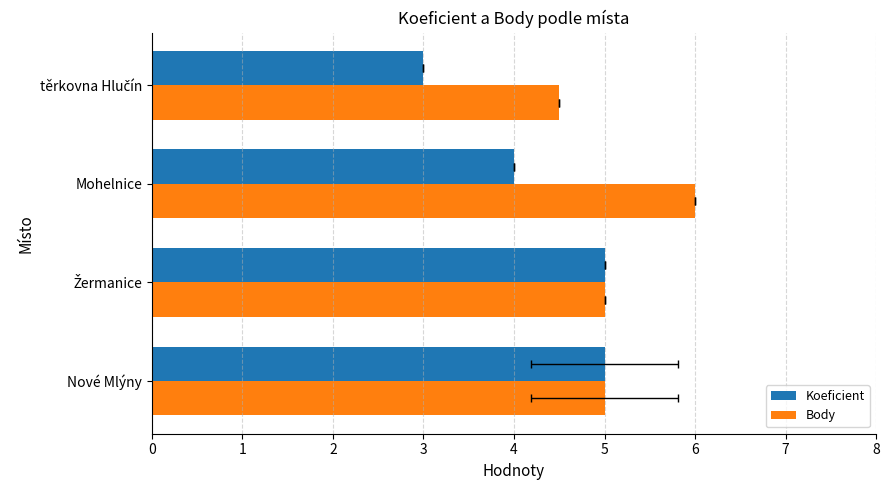

Reading right to left, list all the values displayed in this chart.

Koeficient: 3=3.0	2=4.0	1=5.0	0=5.0
Body: 3=4.5	2=6.0	1=5.0	0=5.0